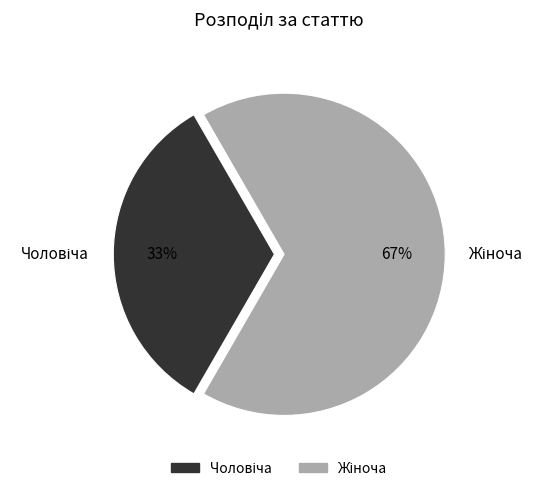

Does any single category account for the majority?

Yes